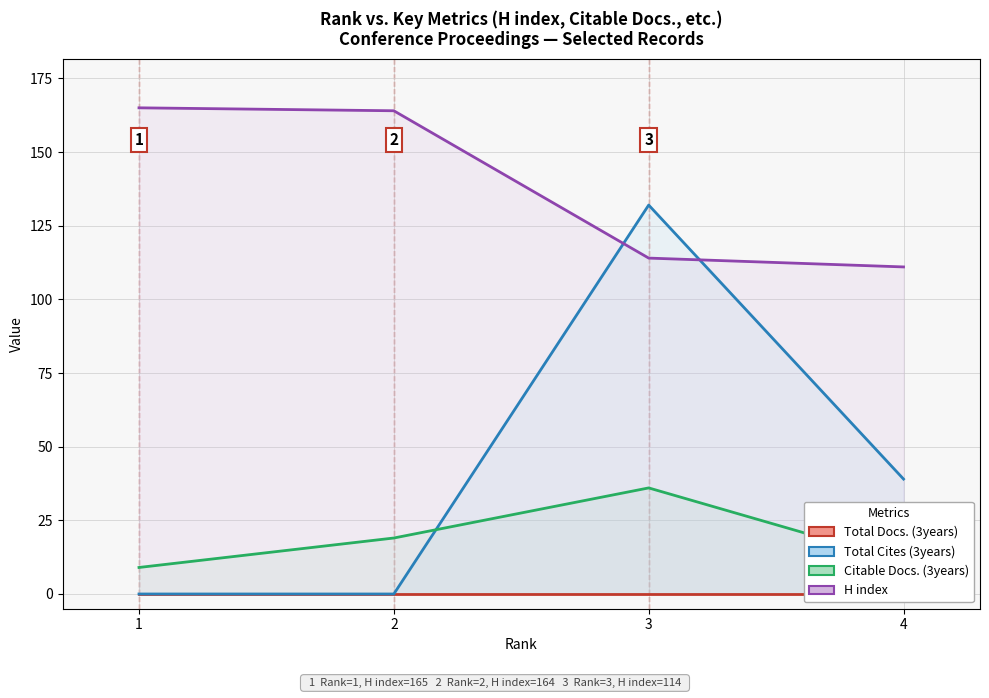

How many data points does each series have?

4